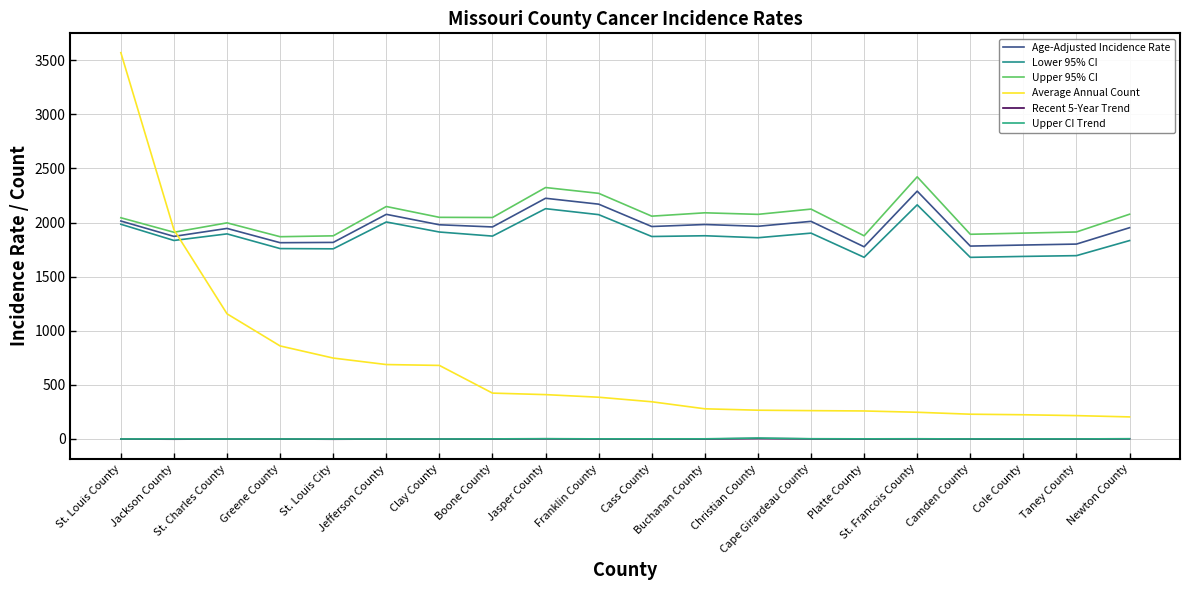

Is this an area chart (filled region under the line)?

No